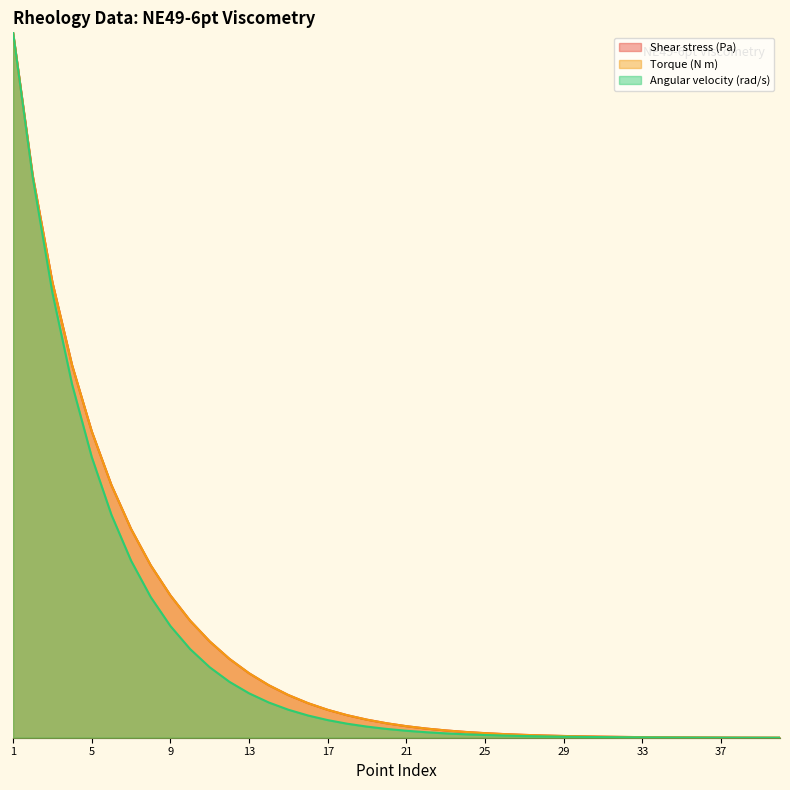

Which series ends up on top after the final intersection of Torque (N m) and Shear stress (Pa)?

Torque (N m)